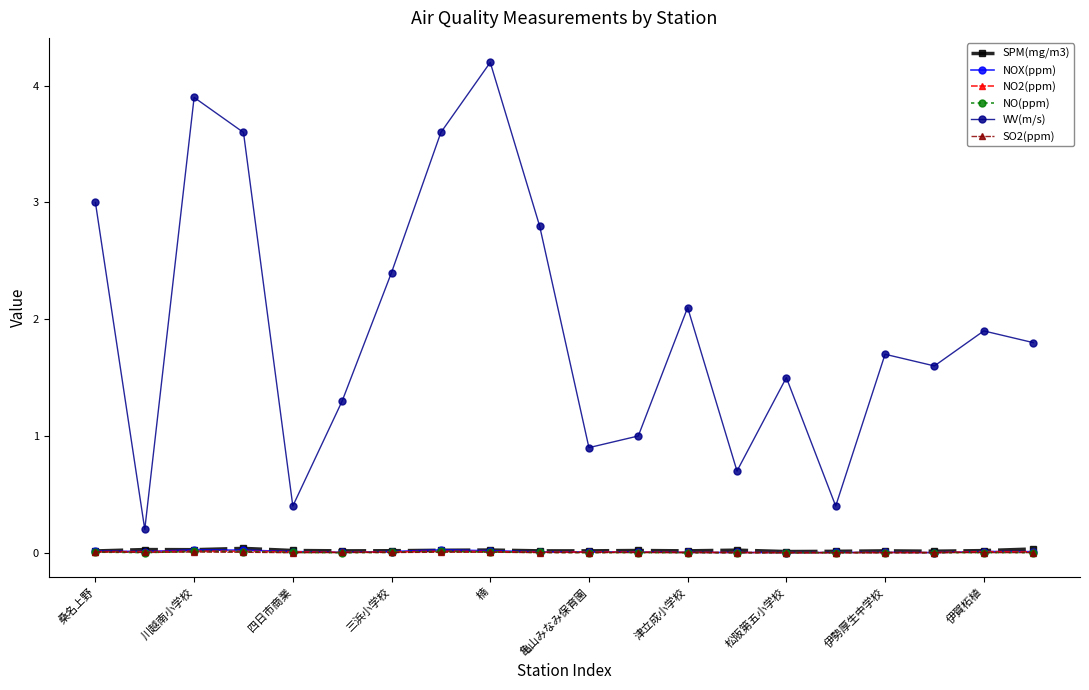

Which series has the widest spread of values?

WV(m/s)